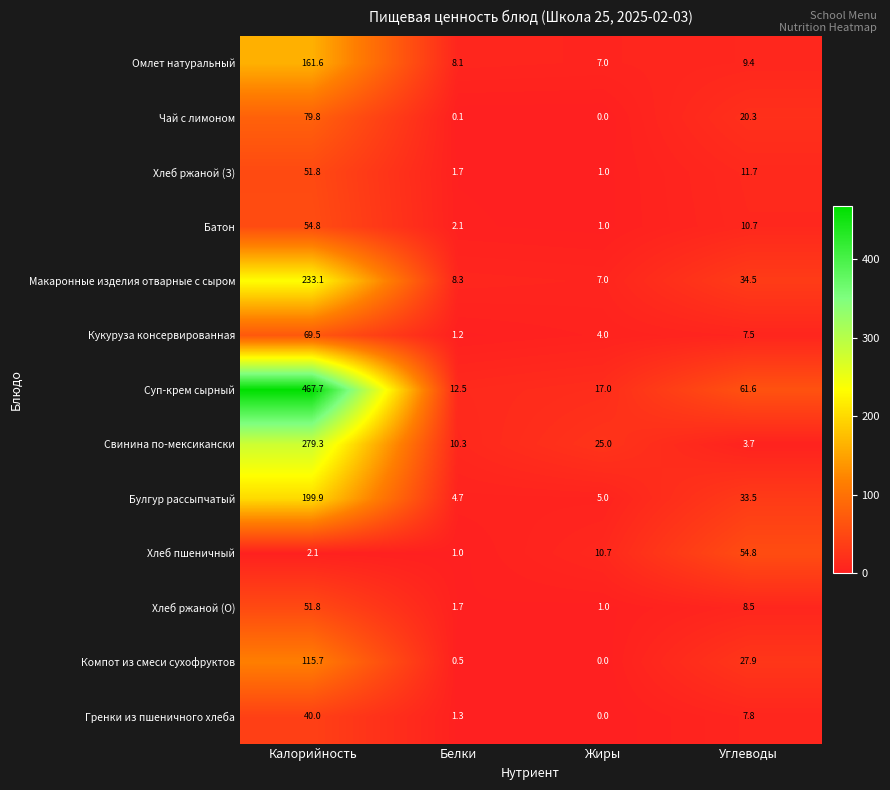

The value of Свинина по-мексикански at Углеводы is 3.7. True or false?

True